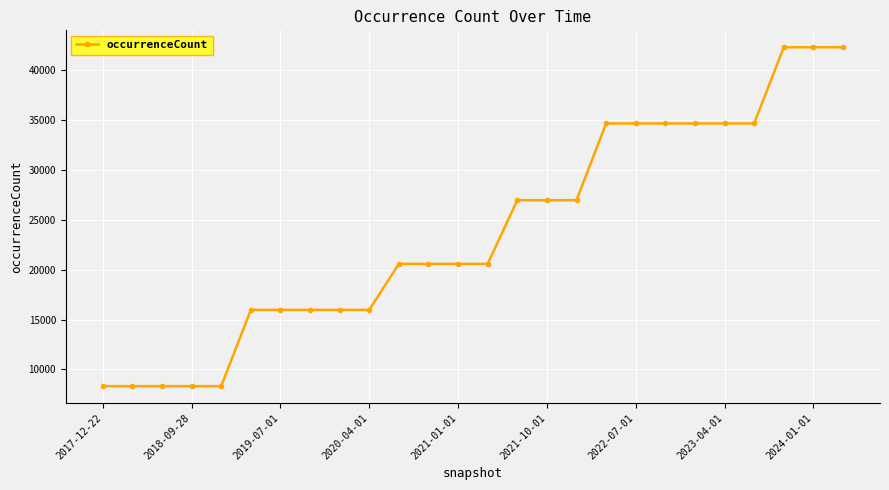

What is the difference between the second highest and second lowest values?

34008